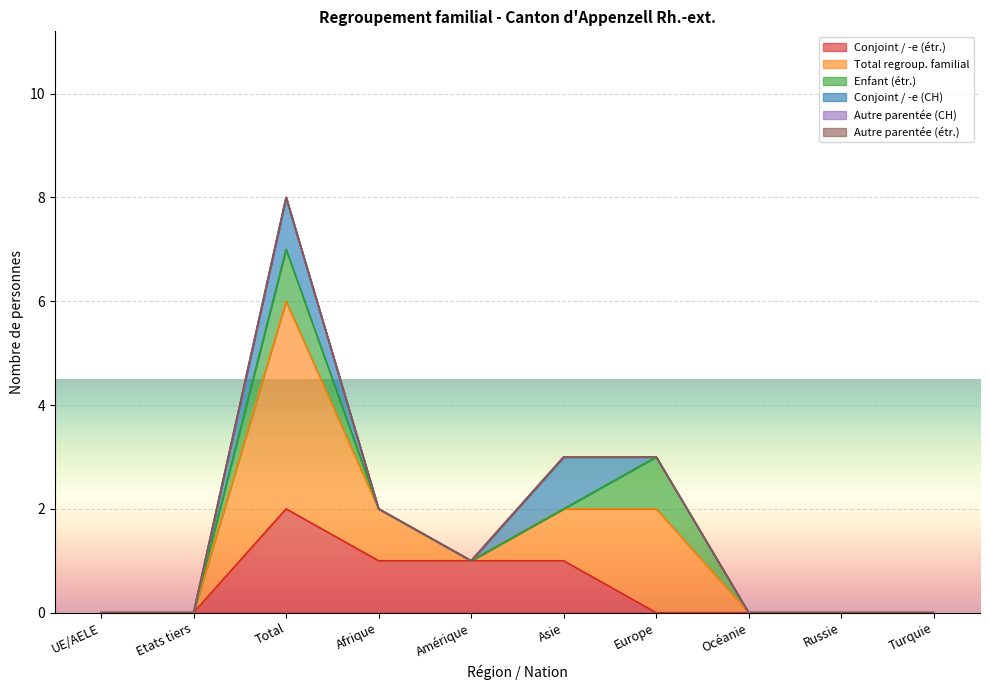

What is the difference between the second highest and minimum values in the Conjoint / -e (étr.) series?

1